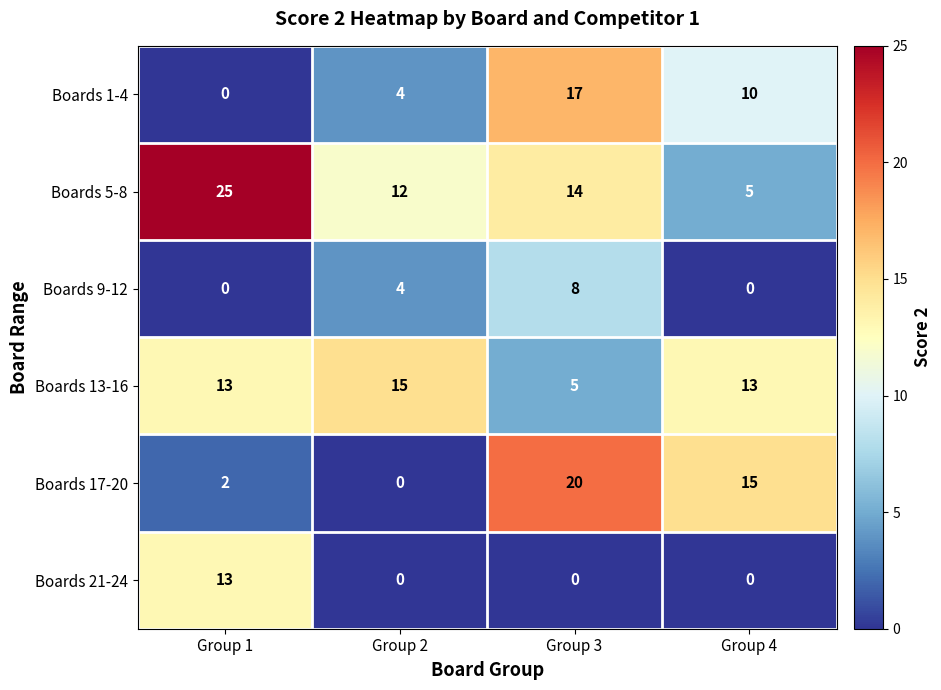

List the series in order of their peak value, lowest first.

Boards 9-12, Boards 21-24, Boards 13-16, Boards 1-4, Boards 17-20, Boards 5-8